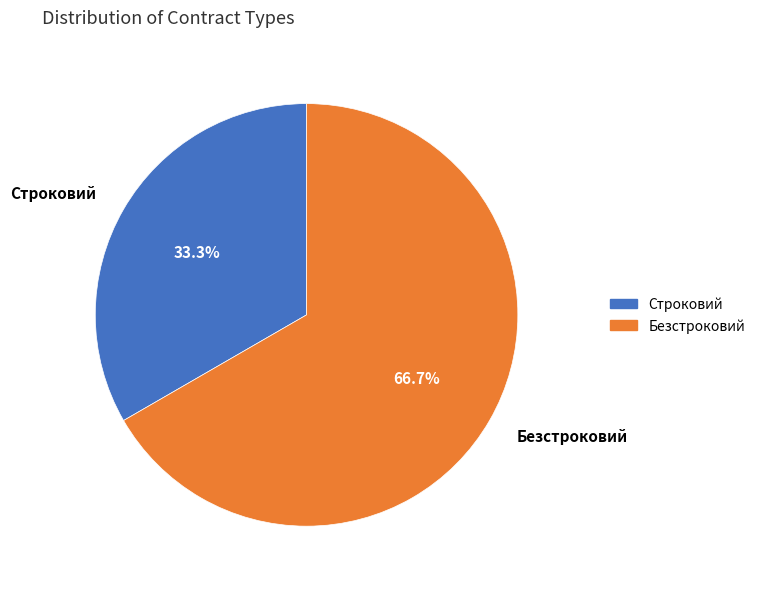

Is Безстроковий the majority of the pie?

Yes